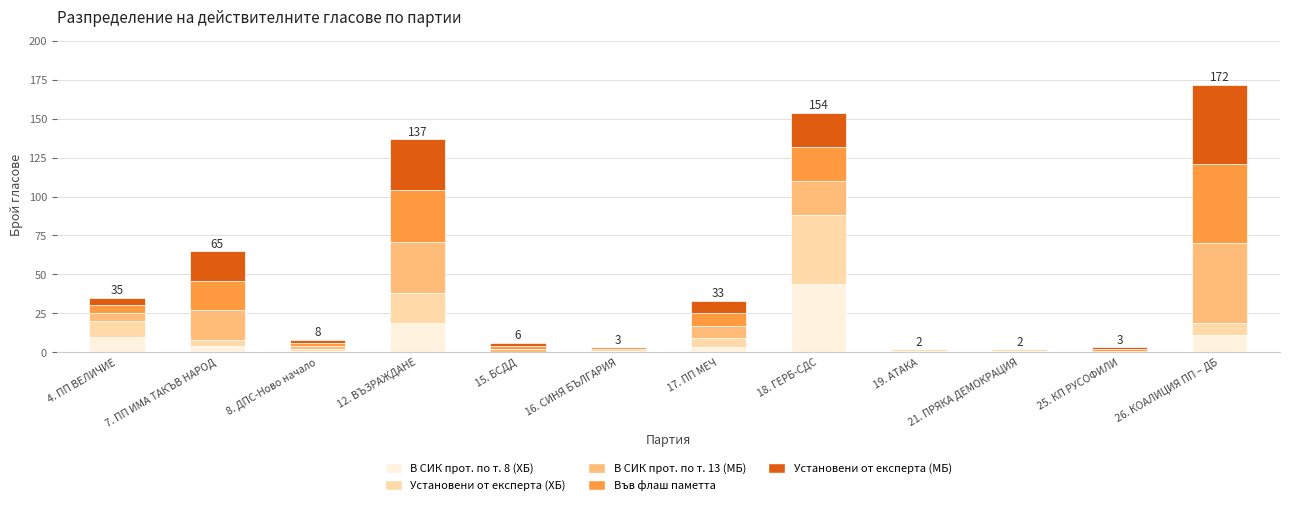

Which category has the highest value in the В СИК прот. по т. 8 (ХБ) series?

18. ГЕРБ-СДС